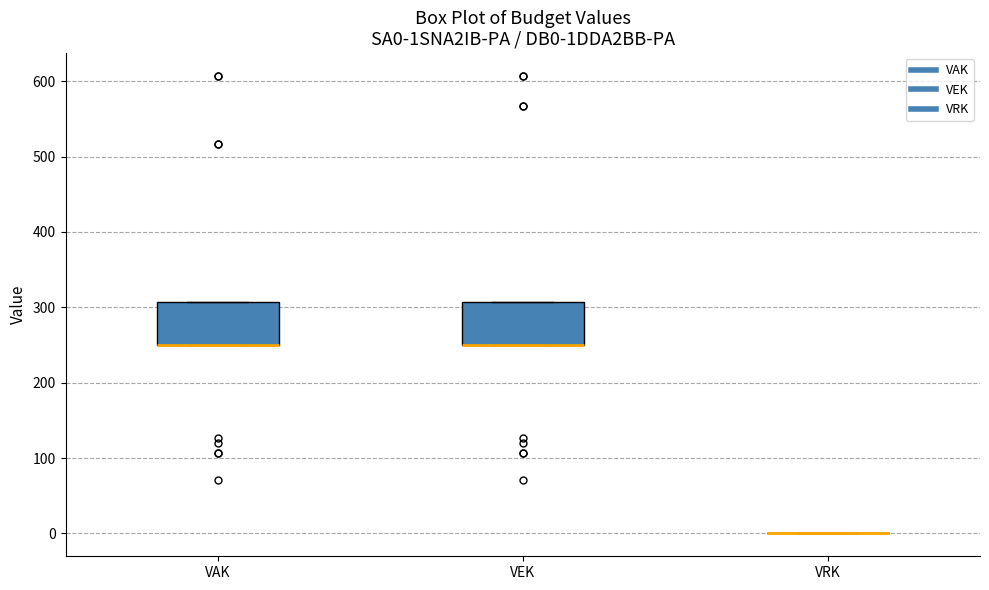

Reading left to right, transcribe this box plot: for each box, give where its median line is, the range the box spans, and where its two whiskers end, as read against the y-axis. The values are not printed on the chart, so give them approximately, as read against the axis.

VAK: median 250 (drawn on the box's lower edge), box 250 to 310, whiskers 250 to 310
VEK: median 250 (drawn on the box's lower edge), box 250 to 310, whiskers 250 to 310
VRK: box collapsed to a line at 0, whiskers 0 to 0